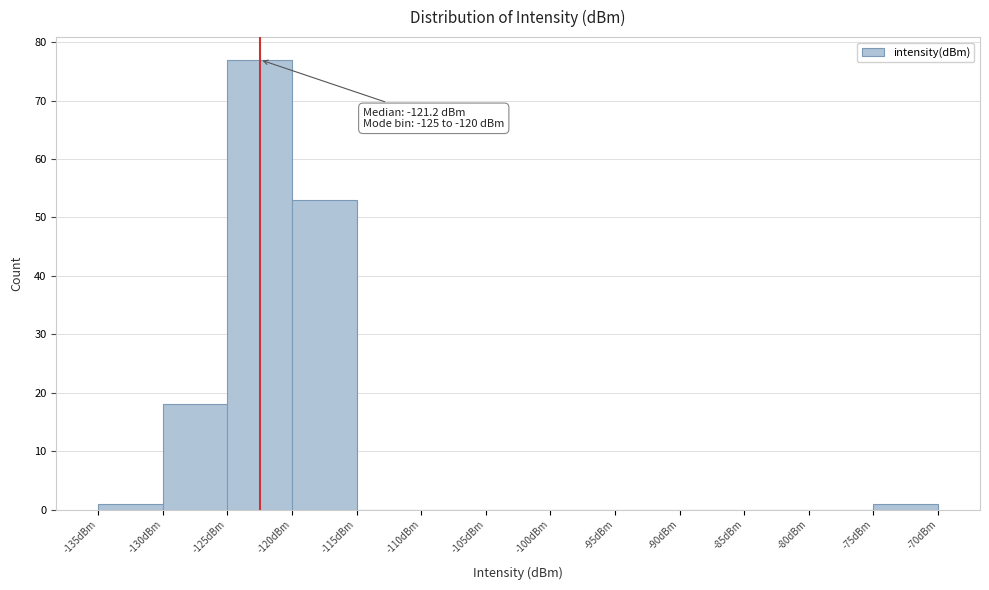

Which range on the x-axis has the tallest bar?

-125 to -120